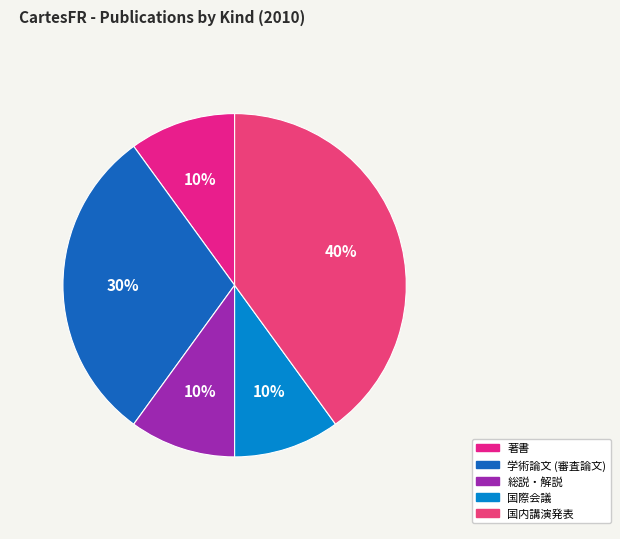

To the nearest percent, what portion does 国内講演発表 represent?

40%